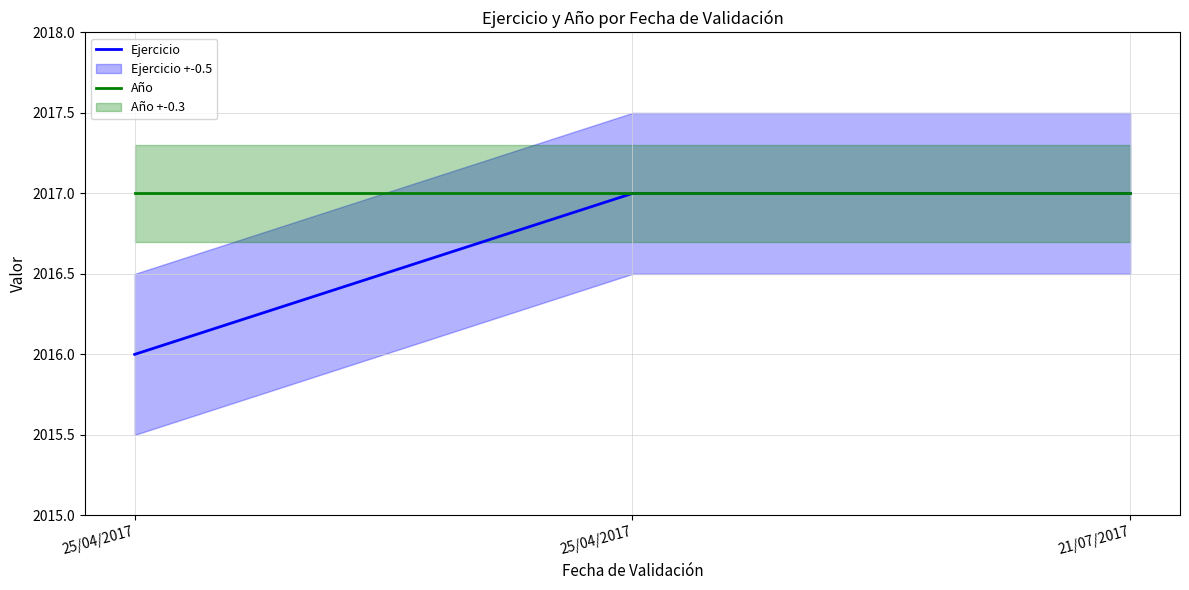

Which series has the largest total across all categories?

Año